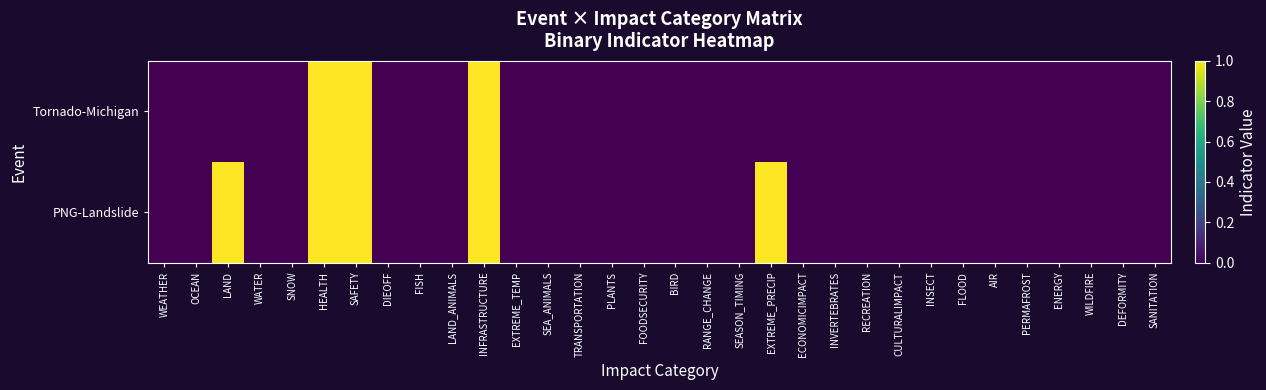

Count the number of data series in this chart.

2